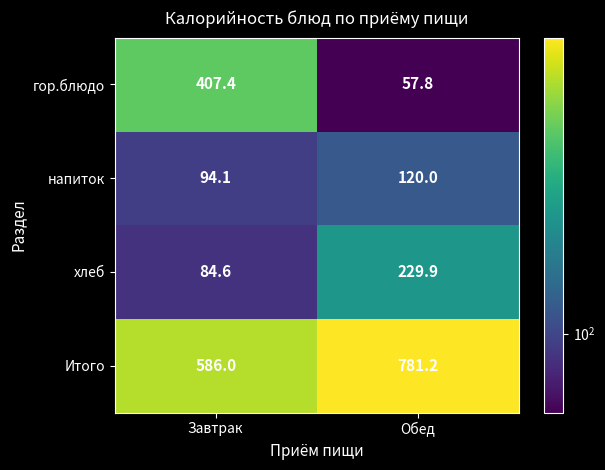

Between Завтрак and Обед, which series saw the biggest shift?

гор.блюдо